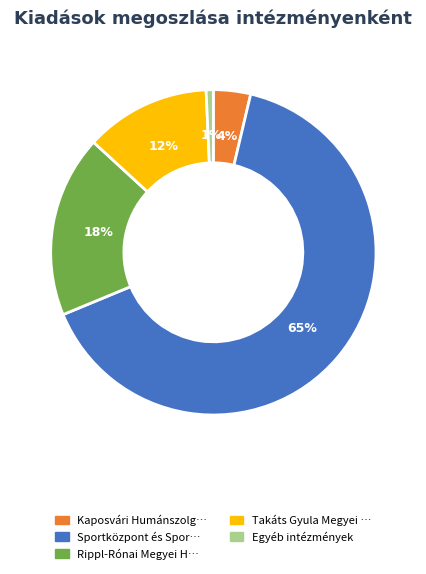

Is the sum of Rippl-Rónai Megyei H… and Sportközpont és Spor… greater than half?

Yes